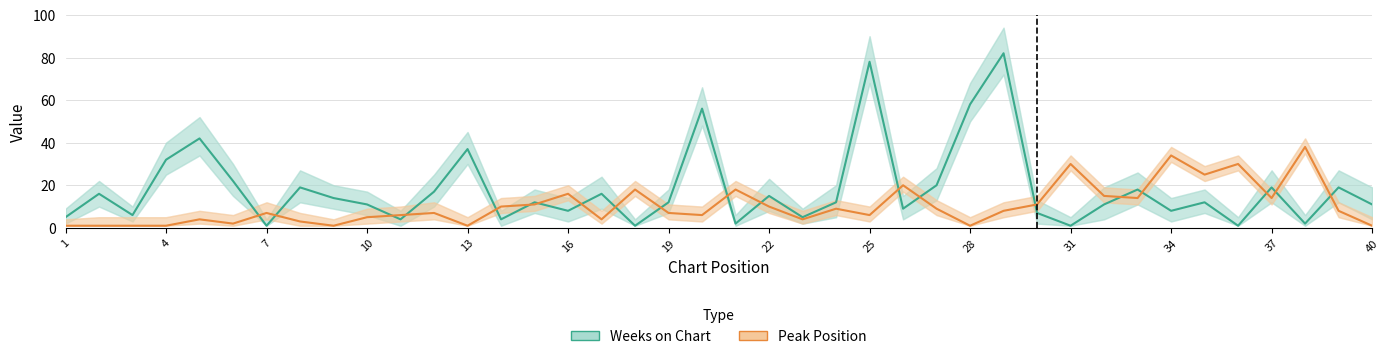

Which series ends up on top after the final intersection of Peak Position and Weeks on Chart?

Weeks on Chart